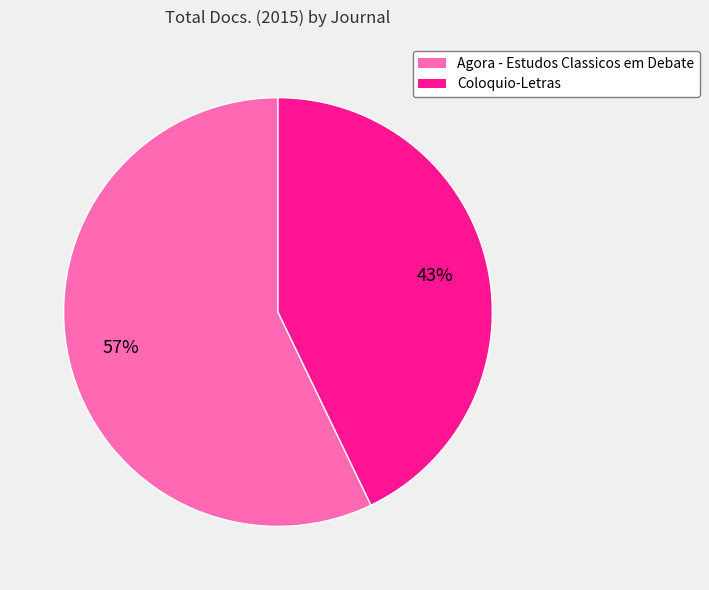

To the nearest percent, what percentage of the pie is Coloquio-Letras?

43%